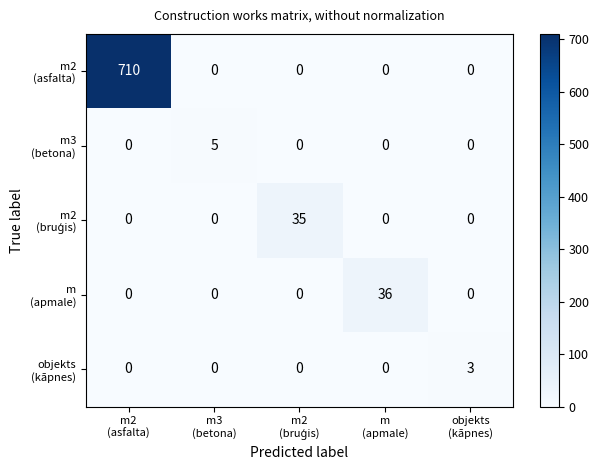

What is the maximum value shown in the chart?

710